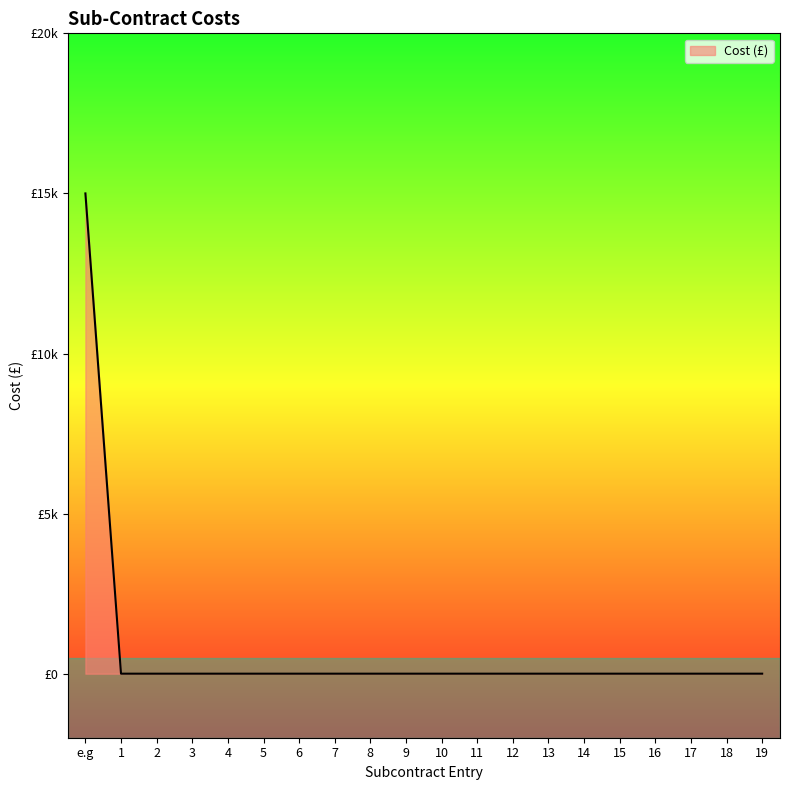

Between 2 and 8, which is larger?

2